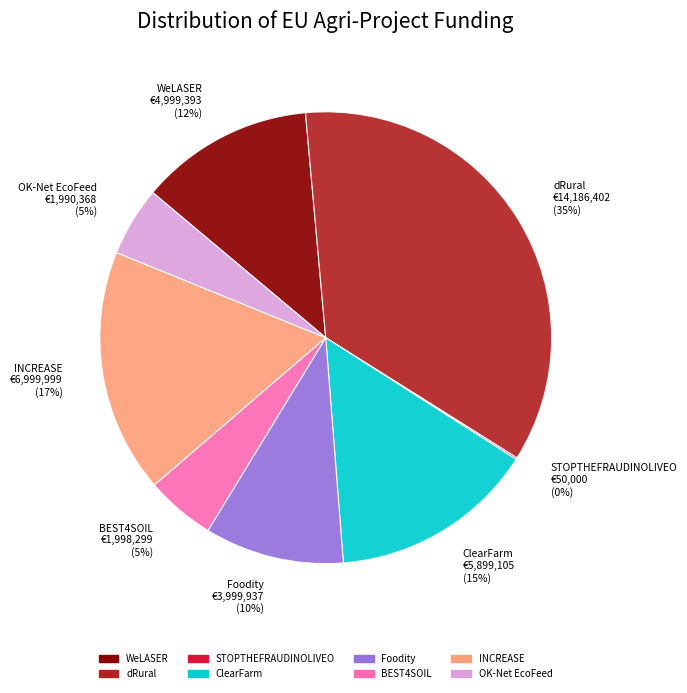

Is it true that OK-Net EcoFeed is 11% of the pie?

False